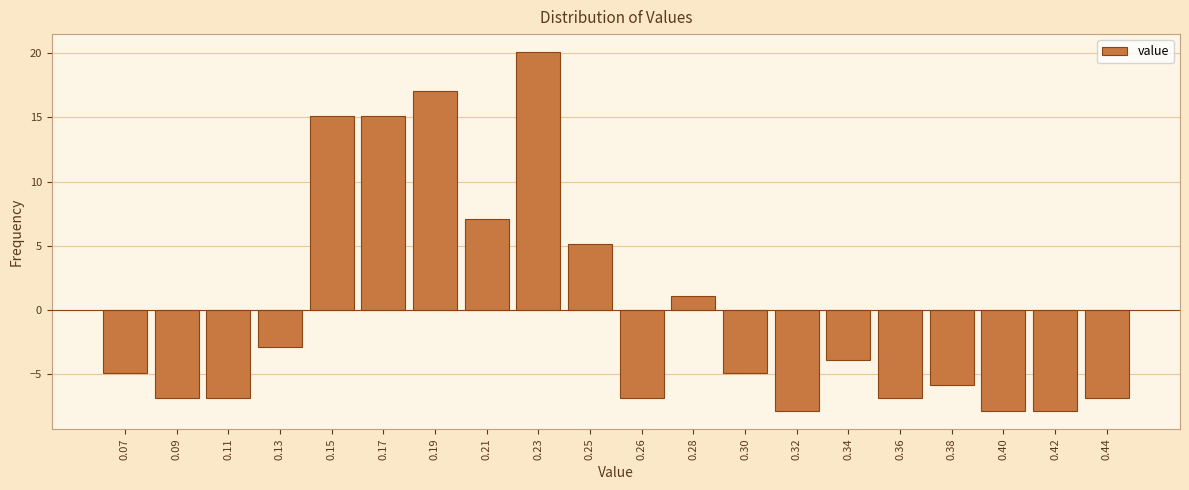

Reading right to left, what are all the values shown in this chart?

0.44=-6.9	0.42=-7.9	0.40=-7.9	0.38=-5.9	0.36=-6.9	0.34=-3.9	0.32=-7.9	0.30=-4.9	0.28=1.1	0.26=-6.9	0.25=5.1	0.23=20.1	0.21=7.1	0.19=17.1	0.17=15.1	0.15=15.1	0.13=-2.9	0.11=-6.9	0.09=-6.9	0.07=-4.9